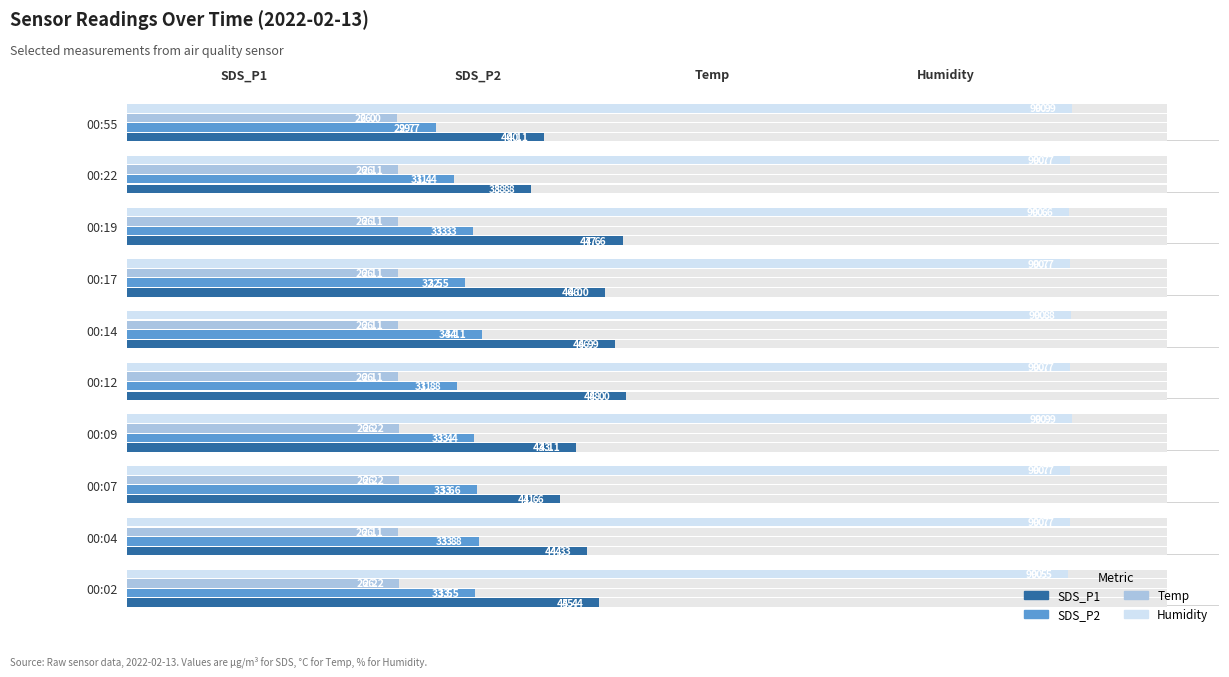

Is the value of Temp at 00:19 greater than the value of SDS_P2 at 00:07?

No